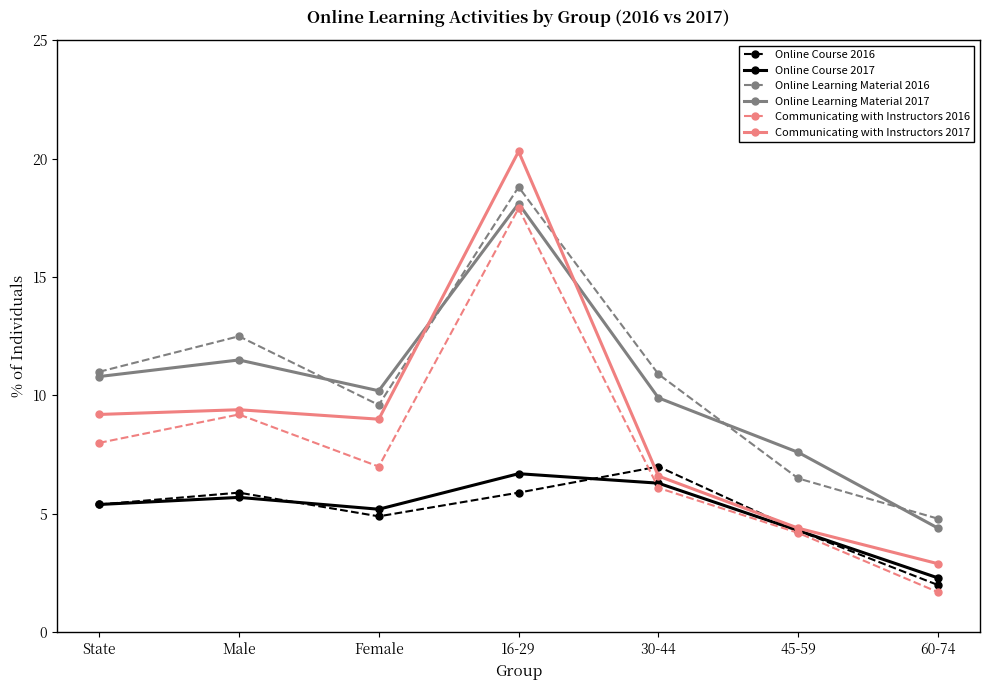

What is the average value of the Online Course 2016 series?

5.1